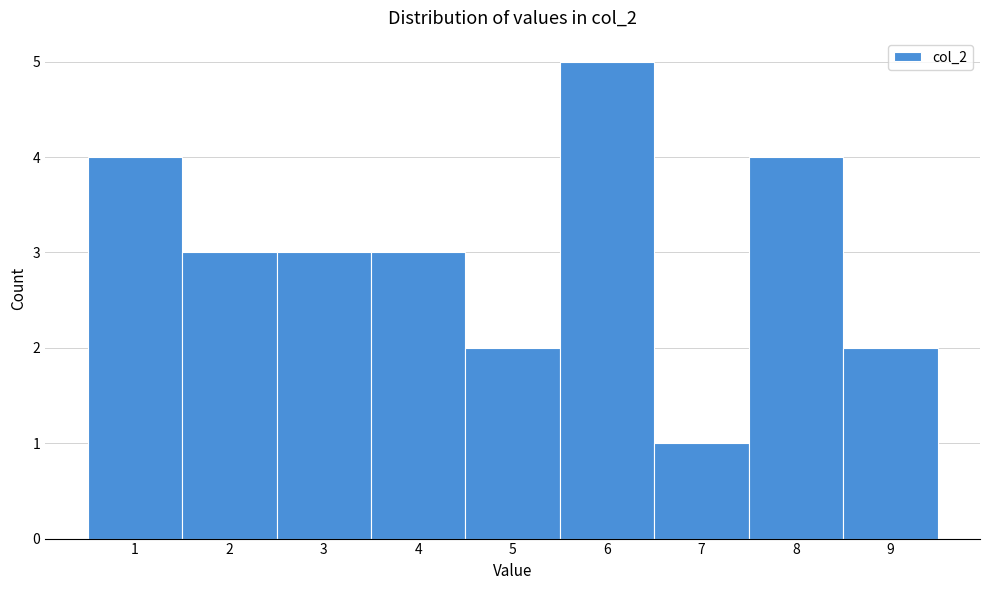

Reading left to right, list every bar in this chart as the range it spans on the x-axis followed by its height. The values are not printed on the chart, so give them approximately, as read against the axis.

0.5 to 1.5: 4
1.5 to 2.5: 3
2.5 to 3.5: 3
3.5 to 4.5: 3
4.5 to 5.5: 2
5.5 to 6.5: 5
6.5 to 7.5: 1
7.5 to 8.5: 4
8.5 to 9.5: 2